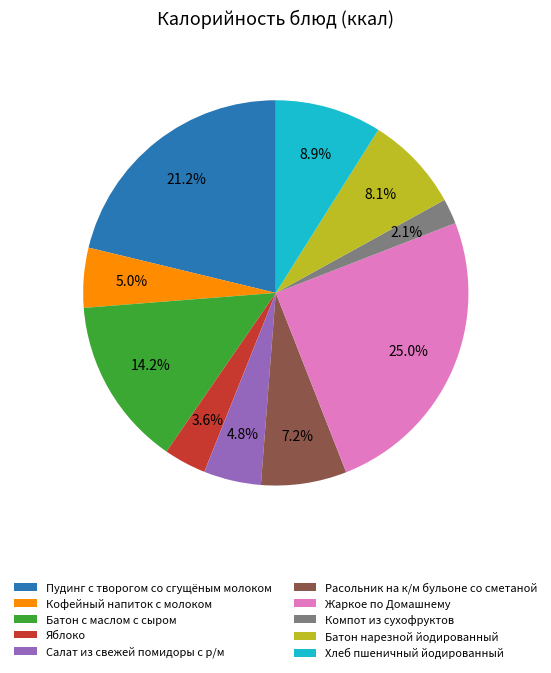

Is there any slice that represents more than half of the pie?

No